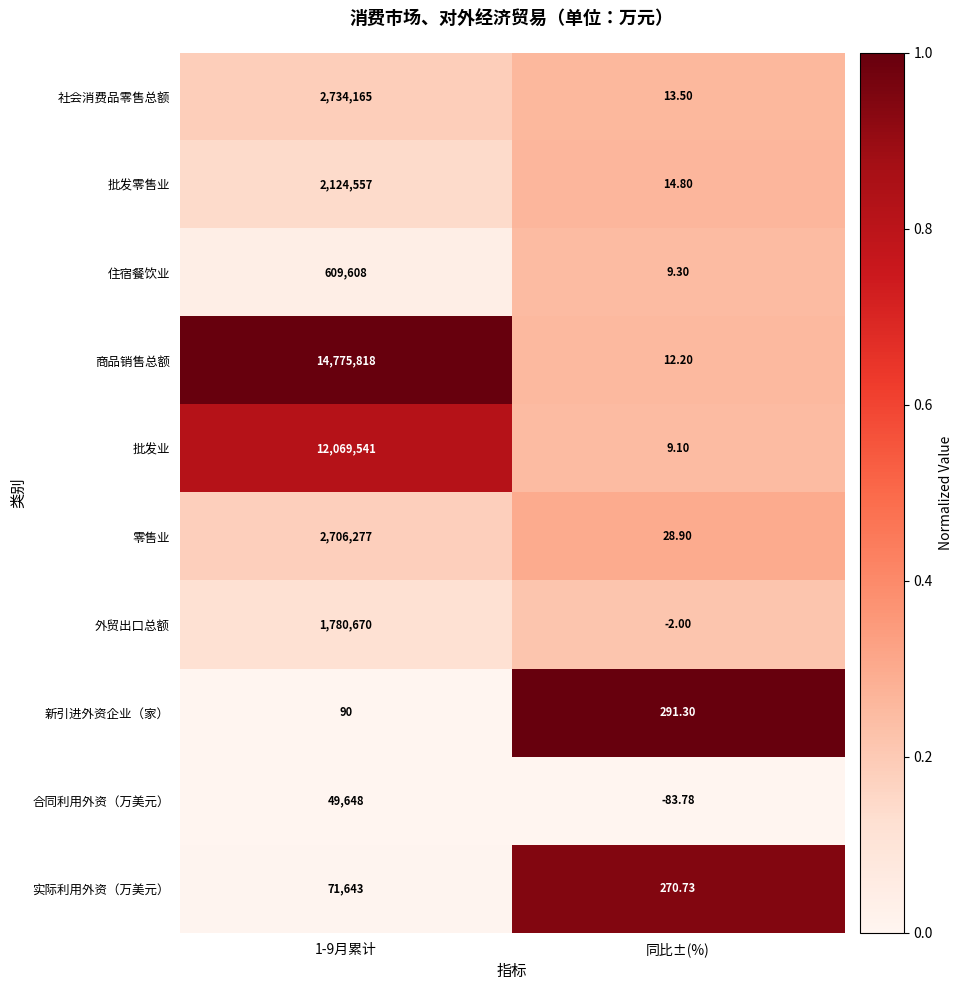

At 1-9月累计, list the series in order from largest to smallest.

商品销售总额, 批发业, 社会消费品零售总额, 零售业, 批发零售业, 外贸出口总额, 住宿餐饮业, 实际利用外资（万美元）, 合同利用外资（万美元）, 新引进外资企业（家）